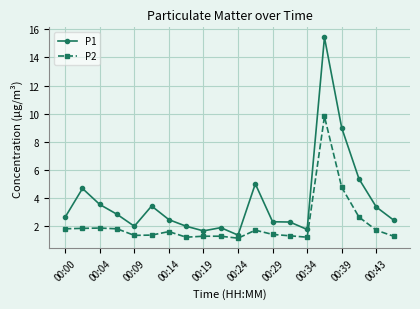

Which series has the largest total across all categories?

P1